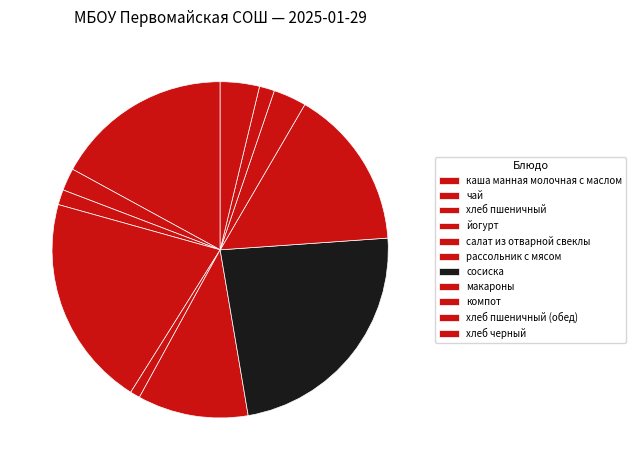

What is the change in value from салат из отварной свеклы to компот?

+1.5